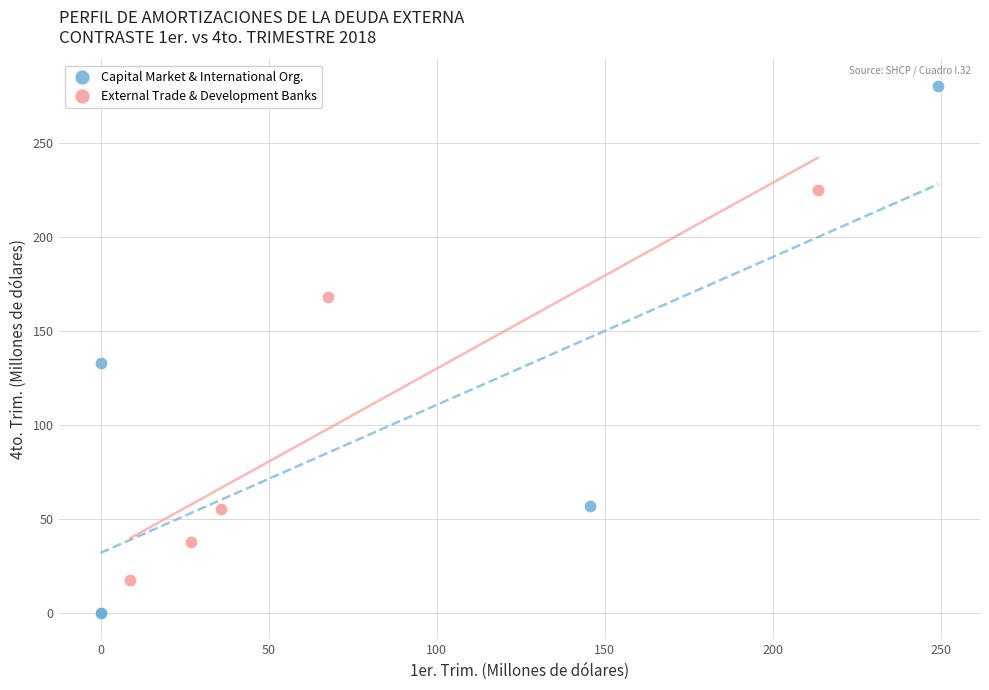

Which series contains the highest Y value?

Capital Market & International Org.